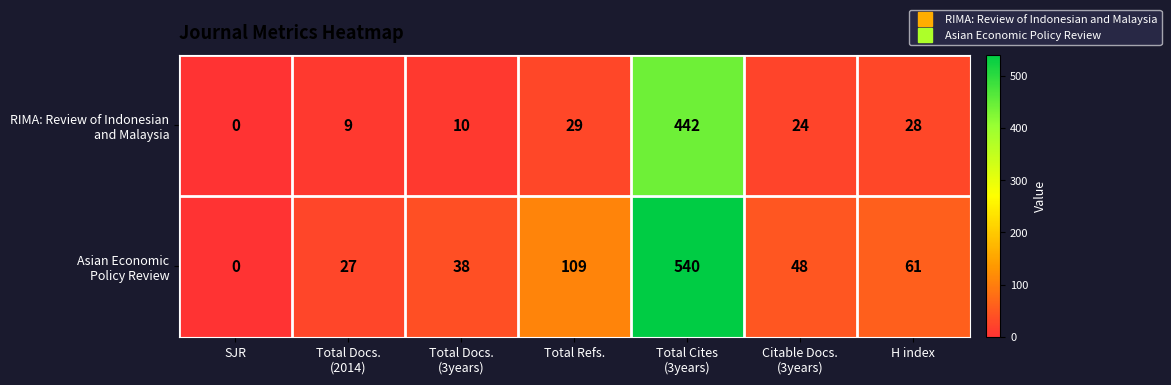

What is the maximum value shown in the chart?

540